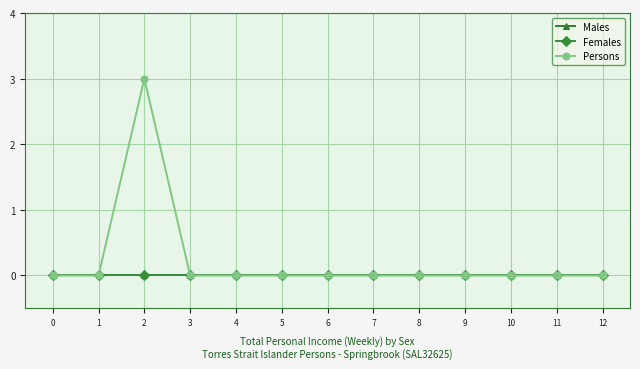

Does the chart have visible grid lines?

Yes